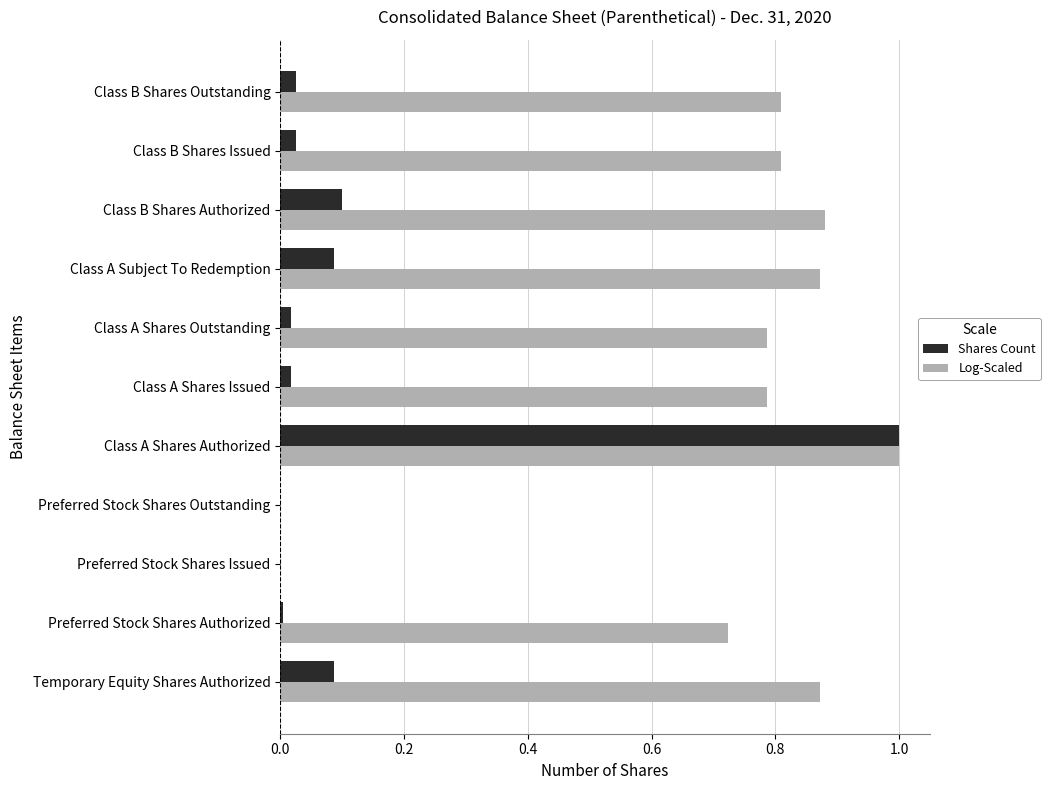

Which series has the largest total across all categories?

Log-Scaled